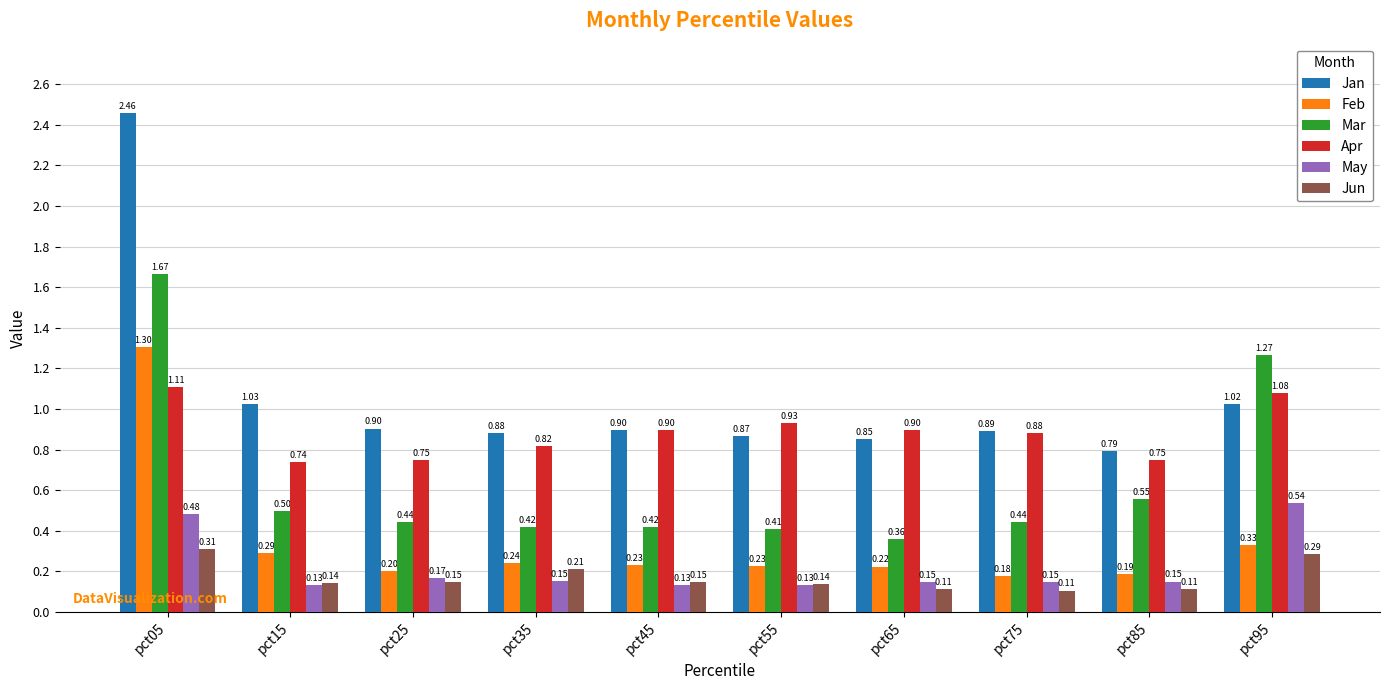

Which series has the largest range (max minus min)?

Jan